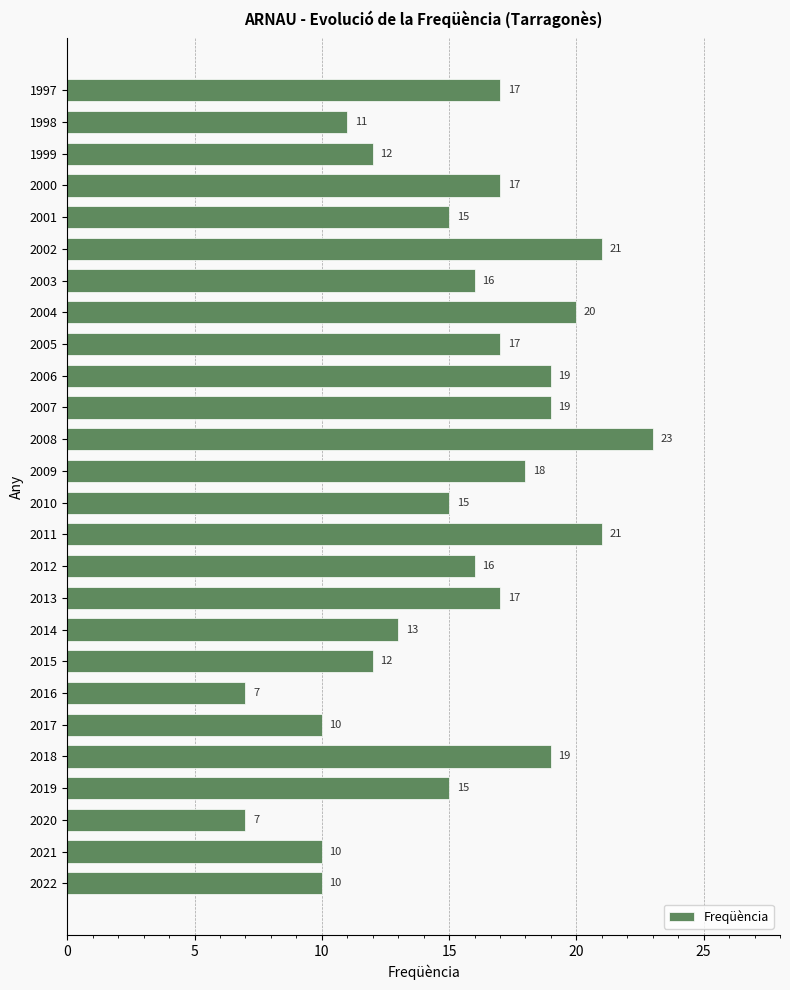

Which has a higher value, 2020 or 2000?

2000